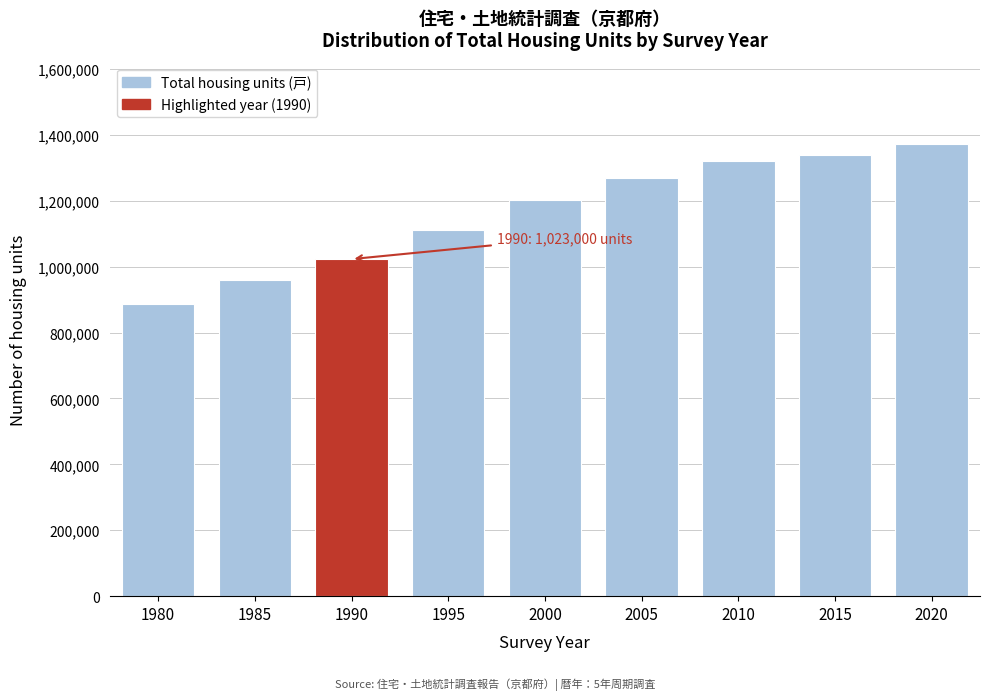

Reading left to right, what are all the values shown in this chart?

1980=885800	1985=959800	1990=1023000	1995=1110900	2000=1201100	2005=1270200	2010=1320300	2015=1338300	2020=1372200